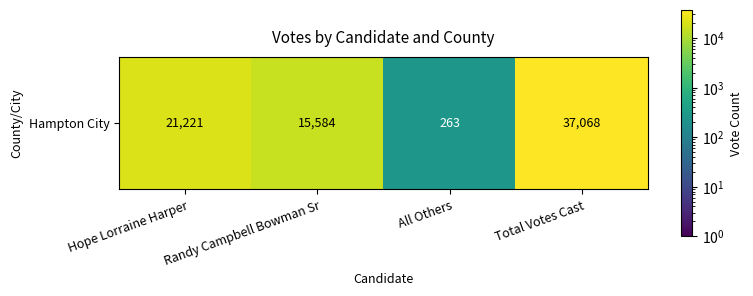

What is the difference between the values at Hope Lorraine Harper and Randy Campbell Bowman Sr?

5637